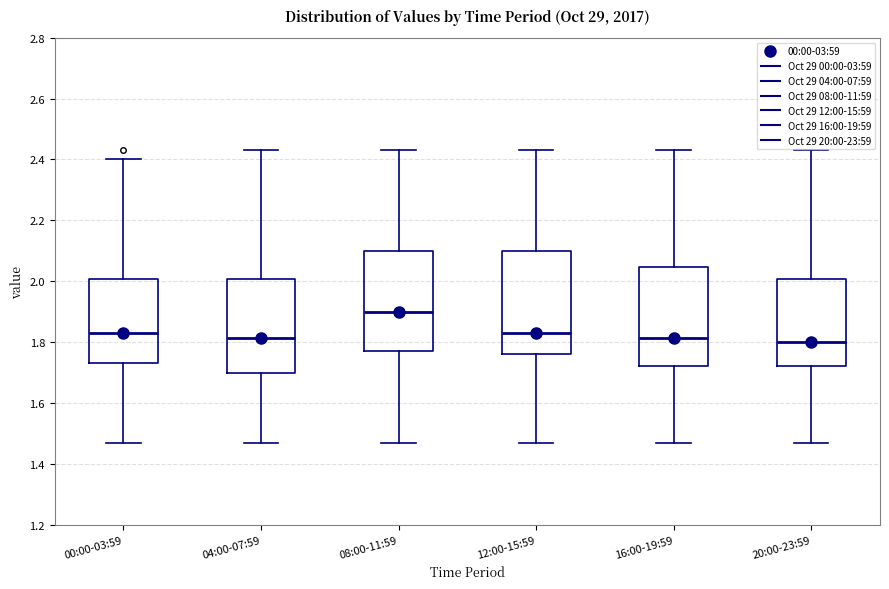

Reading left to right, read every box against the y-axis: the position of its median line, the range the box covers, and the ends of its whiskers. The values are not printed on the chart, so give them approximately, as read against the axis.

00:00-03:59: median 1.84, box 1.74 to 2.00, whiskers 1.48 to 2.40
04:00-07:59: median 1.82, box 1.70 to 2.00, whiskers 1.48 to 2.44
08:00-11:59: median 1.90, box 1.78 to 2.10, whiskers 1.48 to 2.44
12:00-15:59: median 1.84, box 1.76 to 2.10, whiskers 1.48 to 2.44
16:00-19:59: median 1.82, box 1.72 to 2.04, whiskers 1.48 to 2.44
20:00-23:59: median 1.80, box 1.72 to 2.00, whiskers 1.48 to 2.44